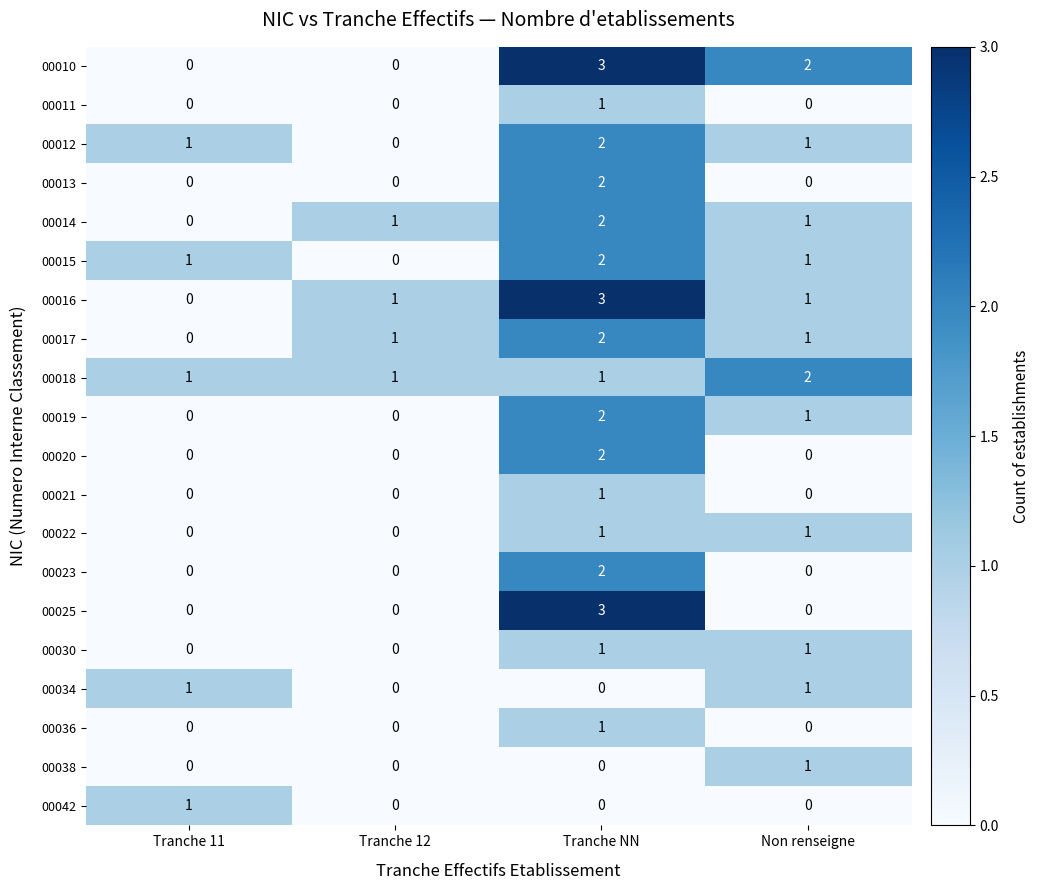

How many series are shown in this chart?

20